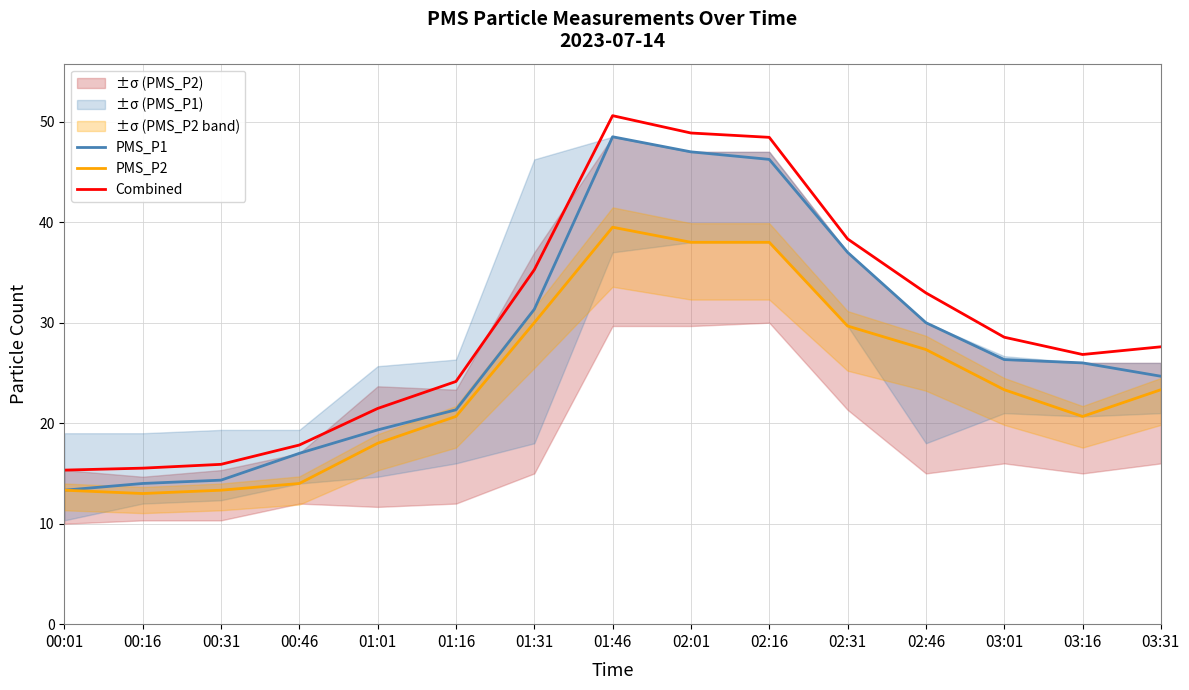

True or false: PMS_P1 and PMS_P2 cross at least once.

False